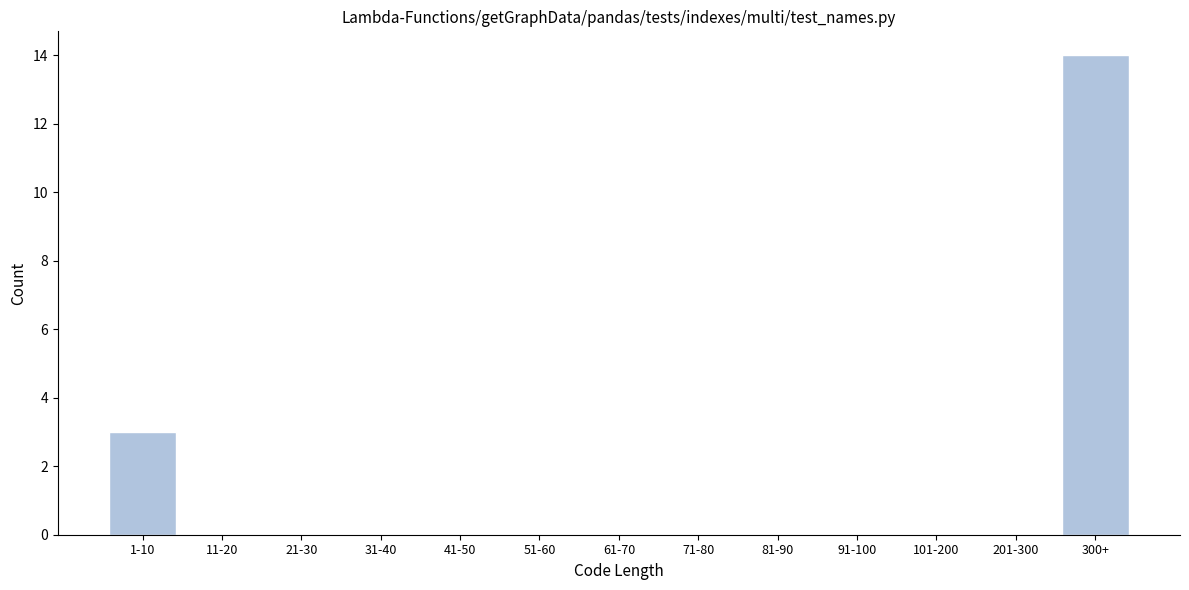

Reading right to left, extract all data points from this chart.

300+=14	201-300=0	101-200=0	91-100=0	81-90=0	71-80=0	61-70=0	51-60=0	41-50=0	31-40=0	21-30=0	11-20=0	1-10=3